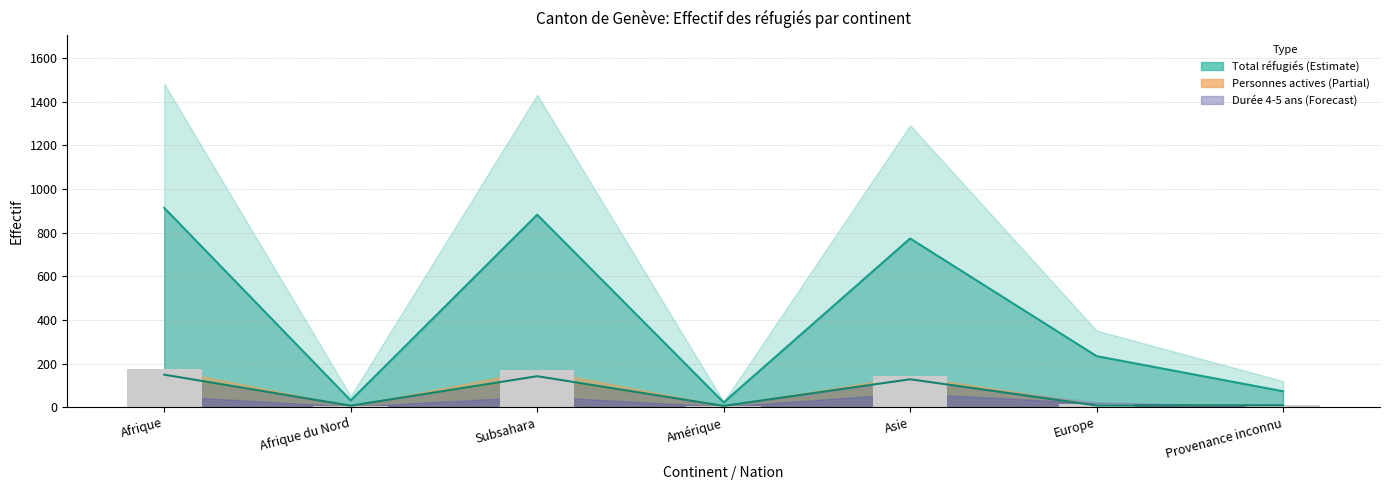

How many values in the Personnes potentiellement actives series exceed 14?

3